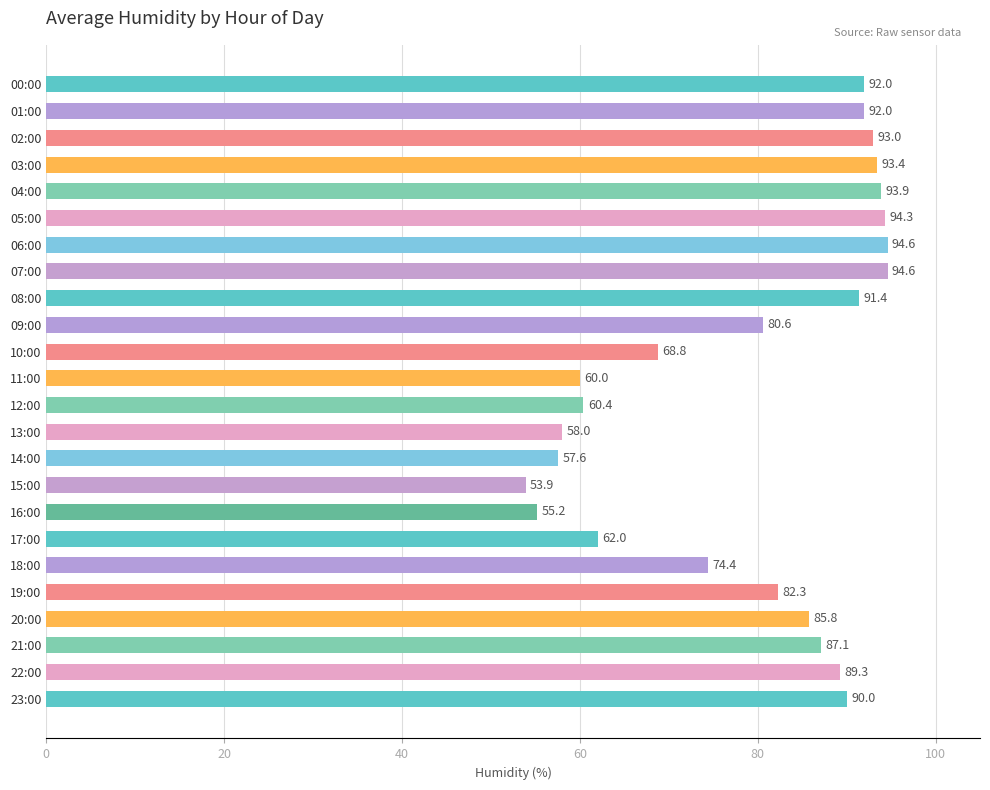

Reading top to bottom, extract all data points from this chart.

92.0	92.0	93.0	93.4	93.9	94.3	94.6	94.6	91.4	80.6	68.8	60.0	60.4	58.0	57.6	53.9	55.2	62.0	74.4	82.3	85.8	87.1	89.3	90.0